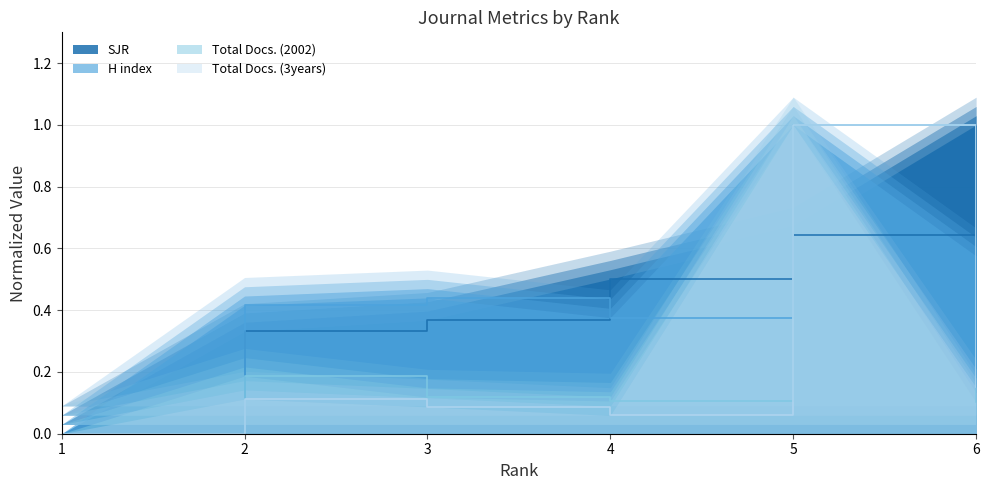

Reading right to left, extract all data points from this chart.

SJR: 1.0	0.6	0.5	0.4	0.3	0.0
H index: 0.6	1.0	0.4	0.4	0.4	0.0
Total Docs. (2002): 0.1	1.0	0.1	0.1	0.2	0.0
Total Docs. (3years): 0.1	1.0	0.1	0.1	0.1	0.0